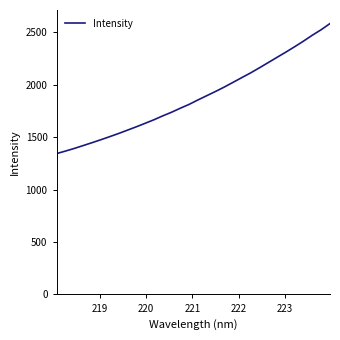

What is the maximum value shown in the chart?

2584.1